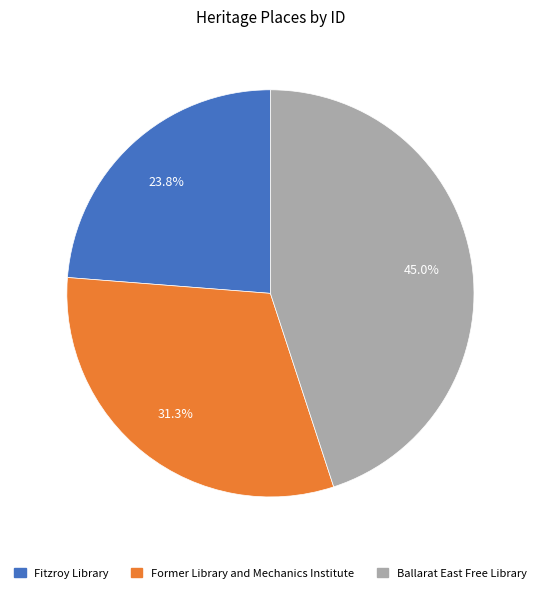

Rank the categories by value from highest to lowest.

Ballarat East Free Library, Former Library and Mechanics Institute, Fitzroy Library